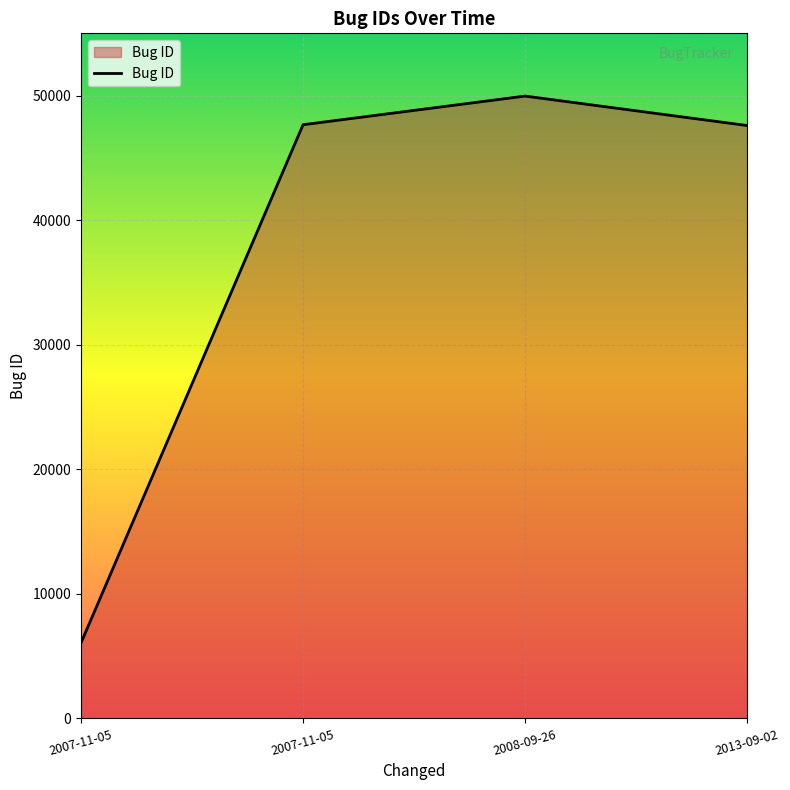

What is the change in value from 2008-09-26 to 2013-09-02?

-2364